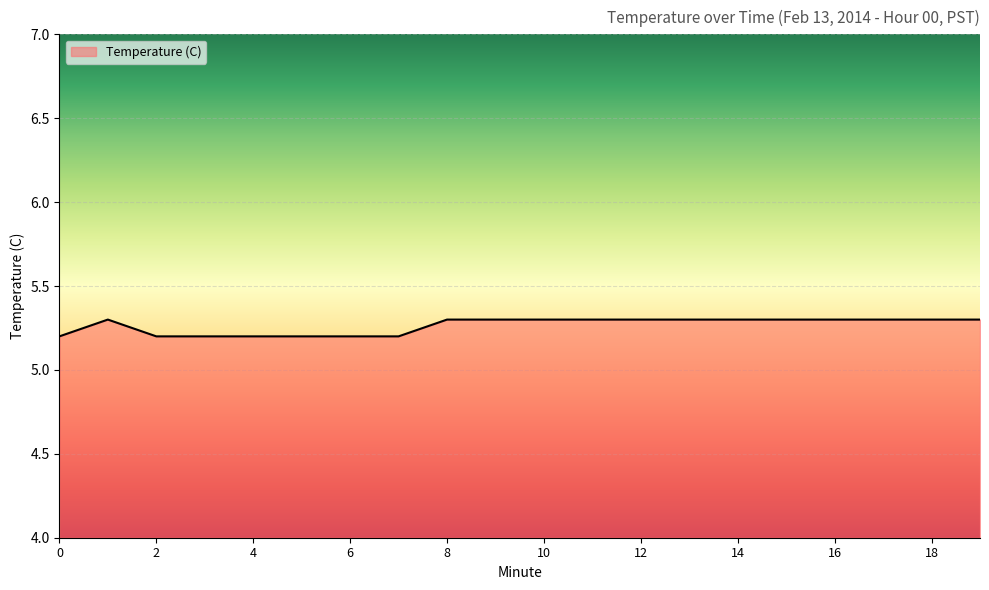

What is the smallest value displayed?

5.2